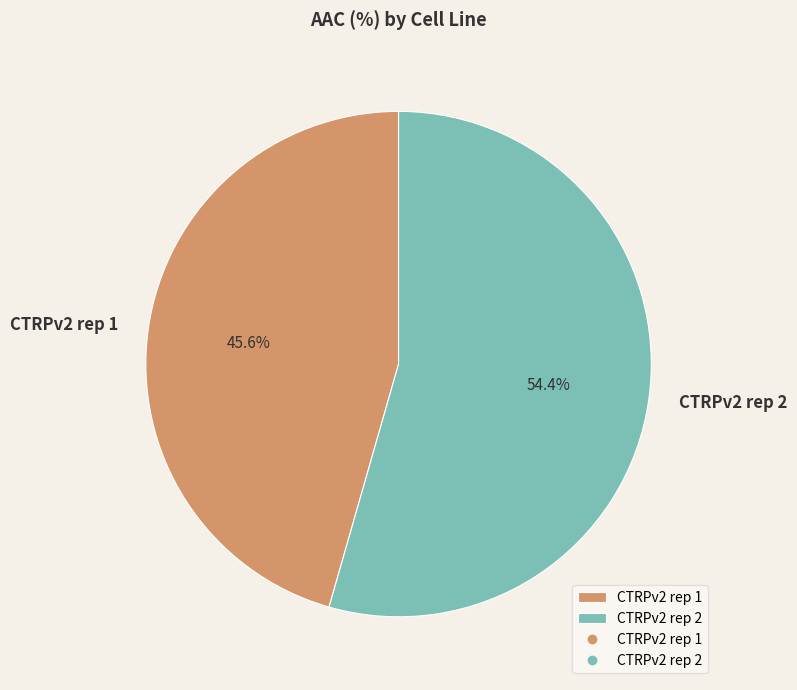

Count the number of slices in the pie.

2